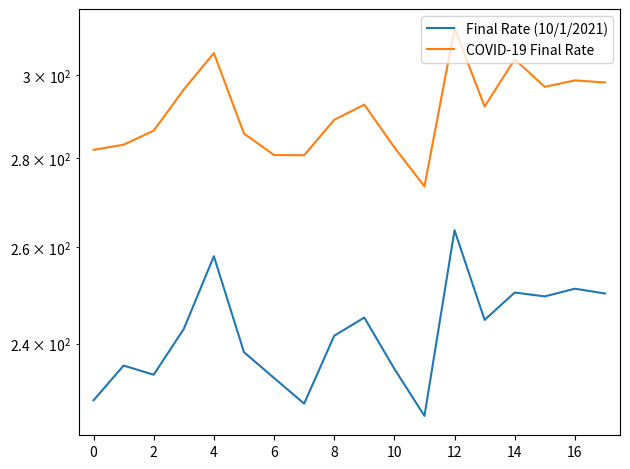

Rank the series by their average value, from highest to lowest.

COVID-19 Final Rate, Final Rate (10/1/2021)